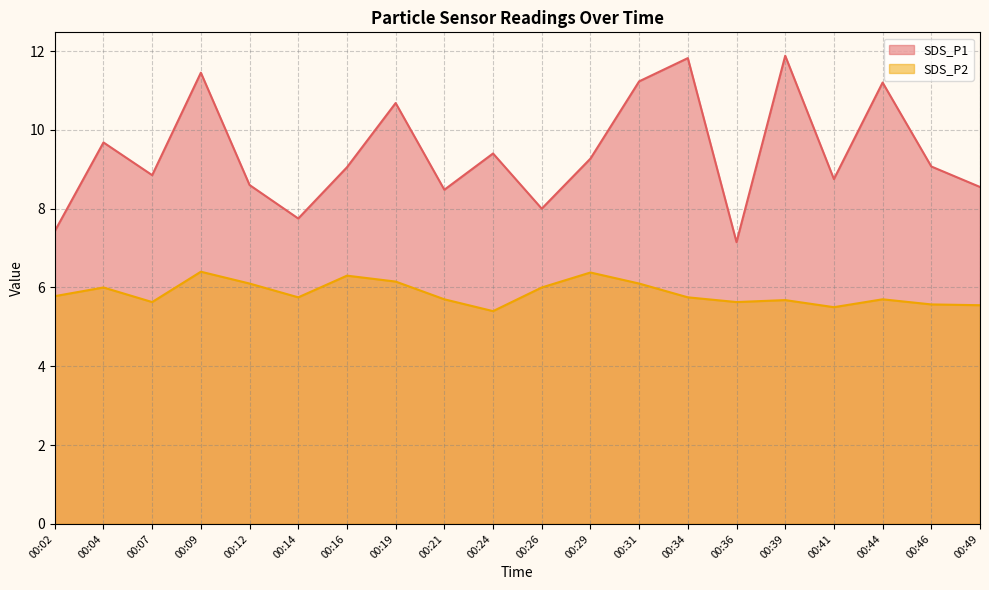

Rank the series at 00:14 from lowest to highest value.

SDS_P2, SDS_P1